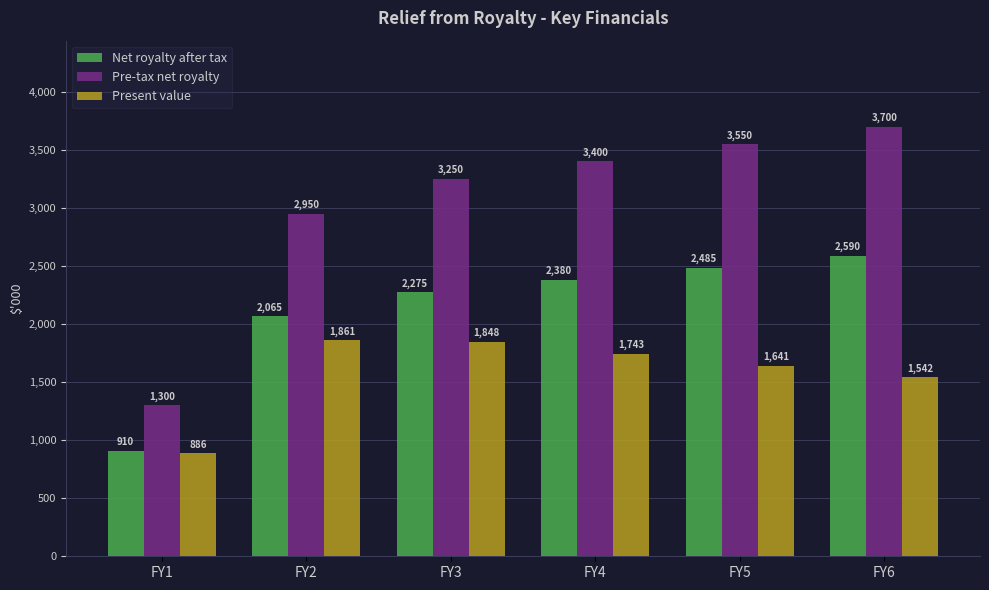

True or false: Net royalty after tax has a value of 1339.2 at FY5.

False